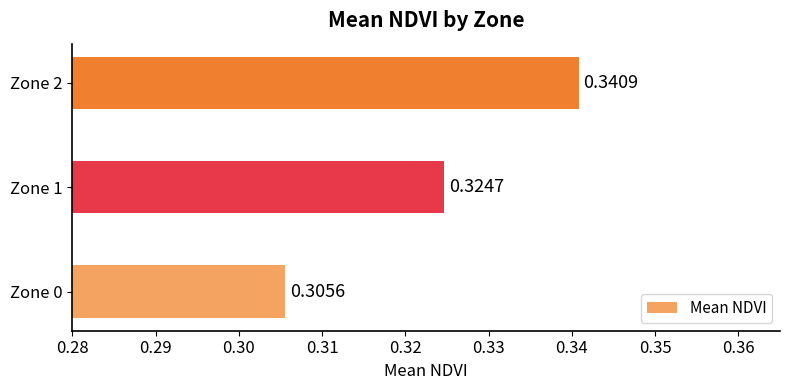

What is the sum of all values?

1.0